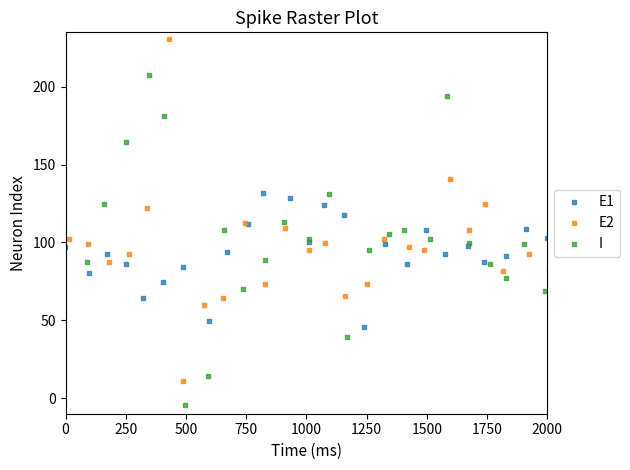

Which series reaches the maximum Y coordinate?

E2